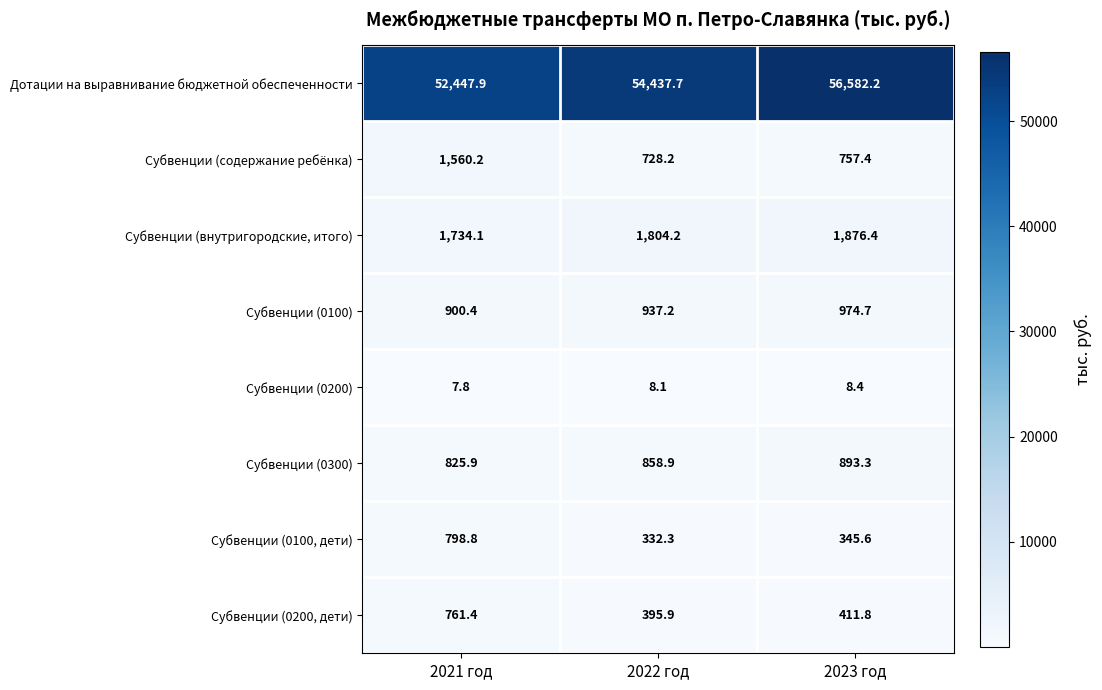

How many series are shown in this chart?

8